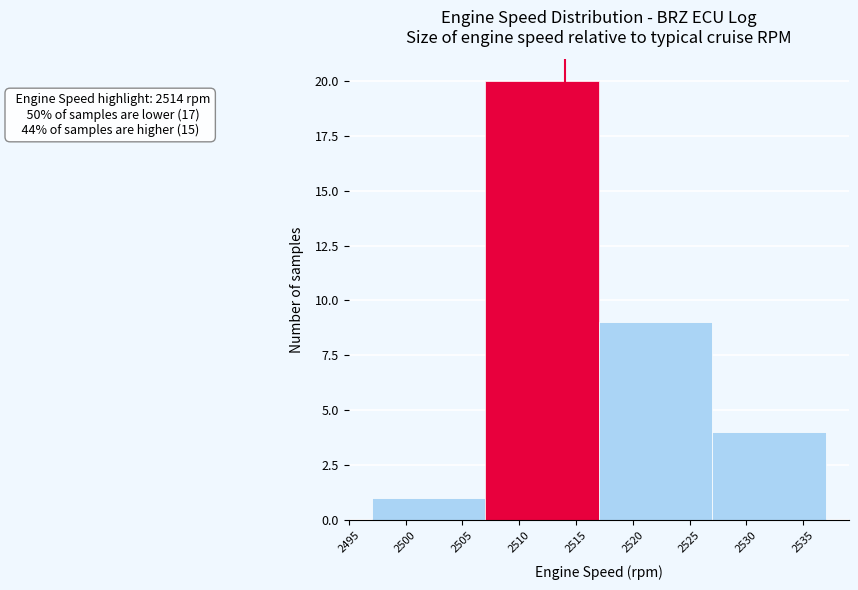

Over which range of the x-axis is the bar tallest?

2507 to 2517